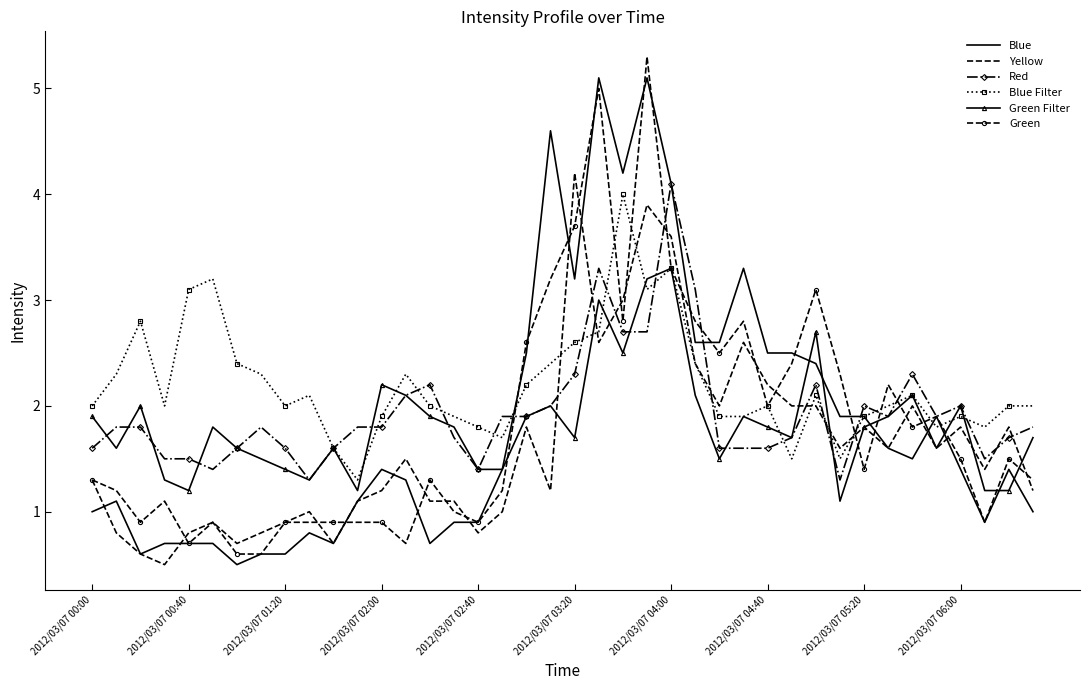

What is the maximum value for Yellow?

4.2